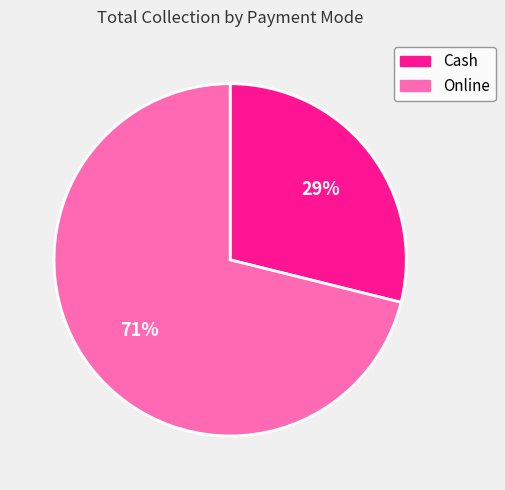

Is there a majority slice in this chart?

Yes